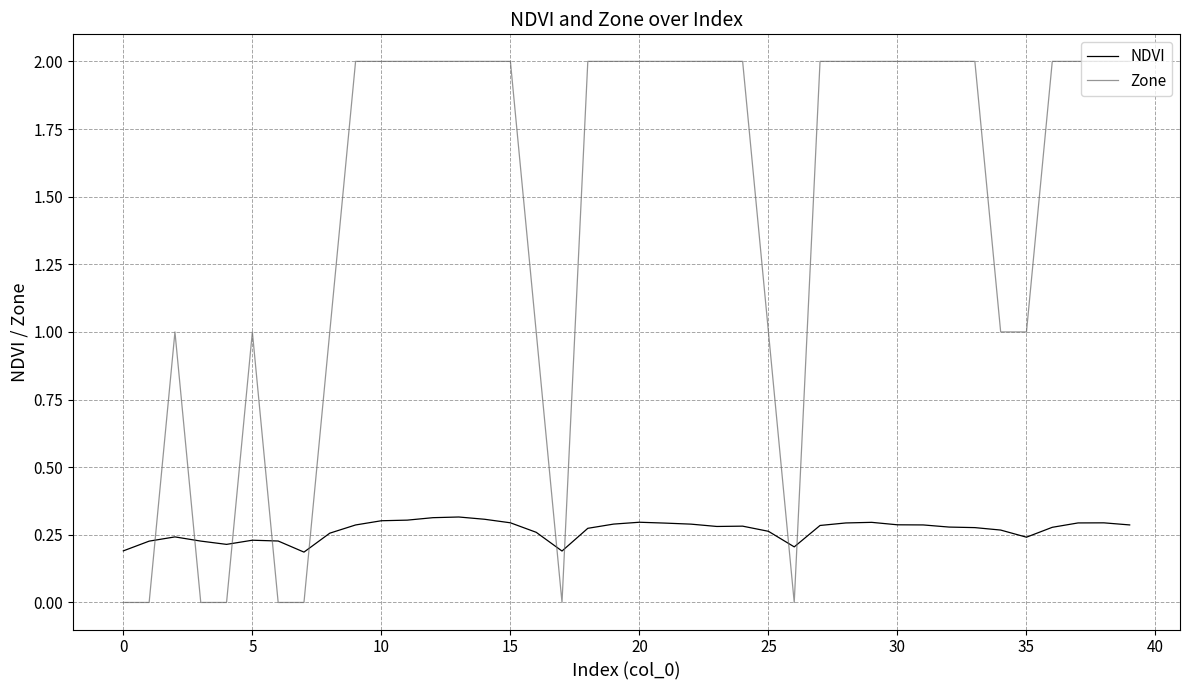

Which series has the widest spread of values?

Zone